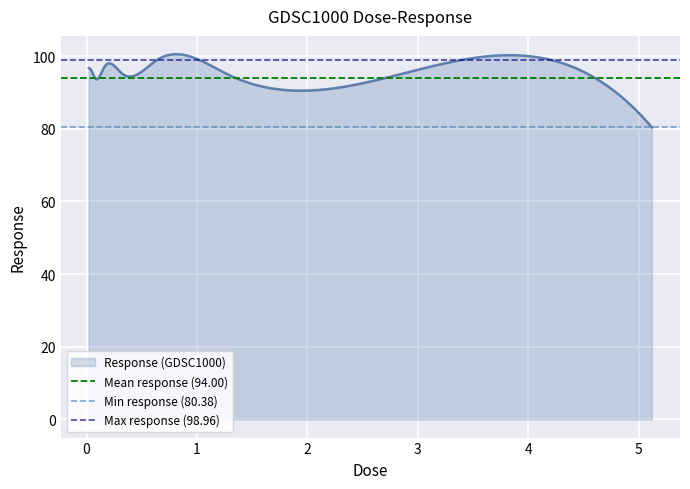

What is the highest value of the Response (GDSC1000) series?

100.5